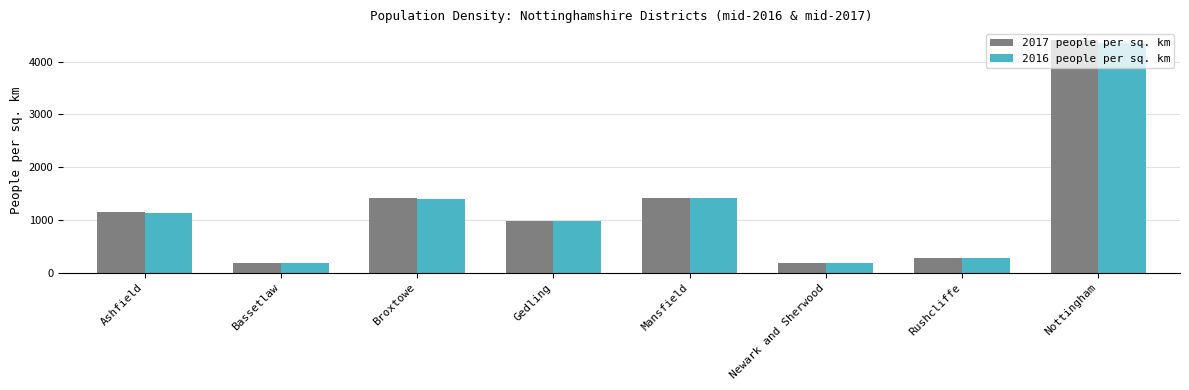

Which series changed the most between Gedling and Rushcliffe?

2017 people per sq. km